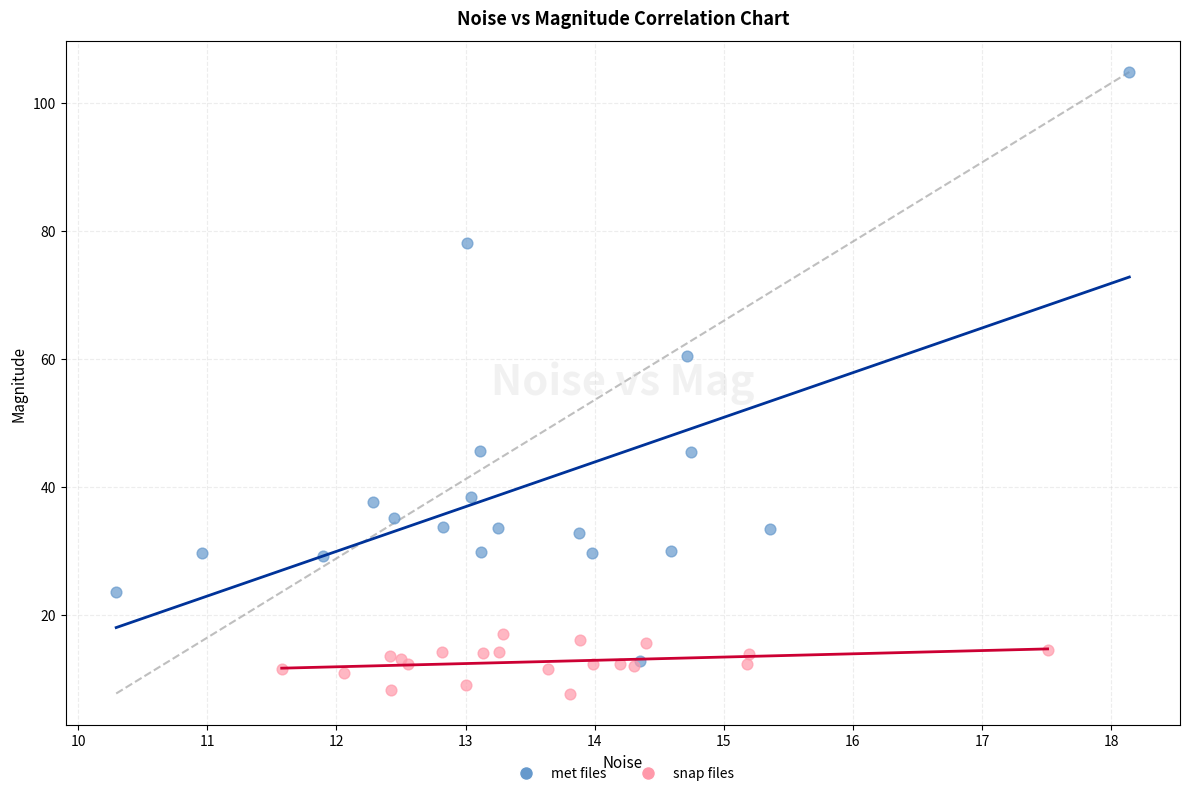

Which series contains the lowest Y value?

snap files